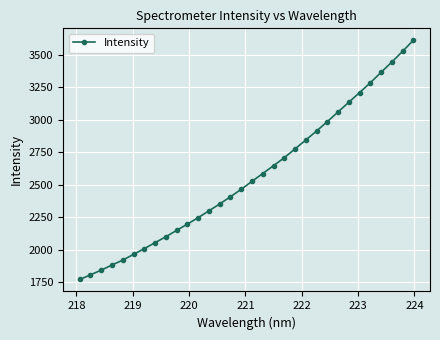

What is the sum of all values?

82109.8